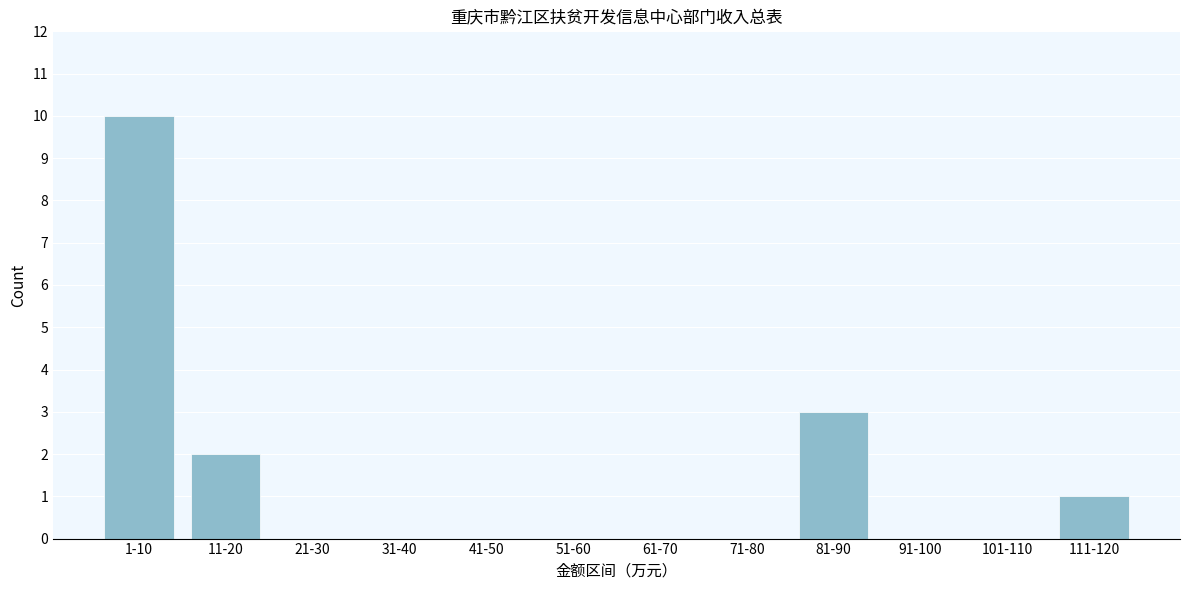

Reading right to left, what are all the values shown in this chart?

111-120=1	101-110=0	91-100=0	81-90=3	71-80=0	61-70=0	51-60=0	41-50=0	31-40=0	21-30=0	11-20=2	1-10=10